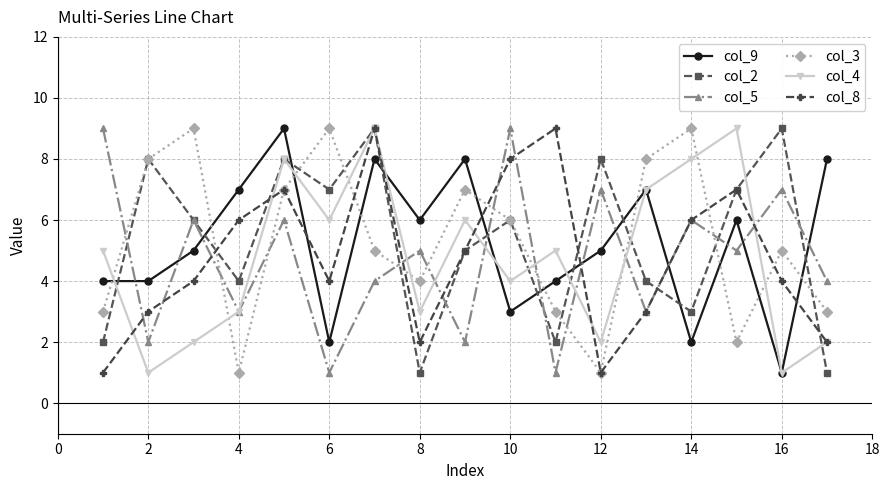

Is this an area chart (filled region under the line)?

No